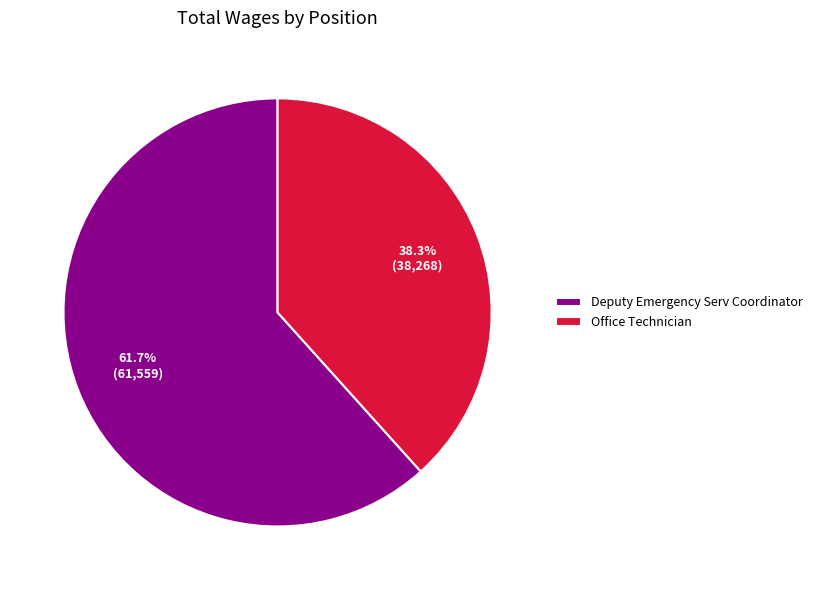

Does Office Technician represent more than half of the total?

No